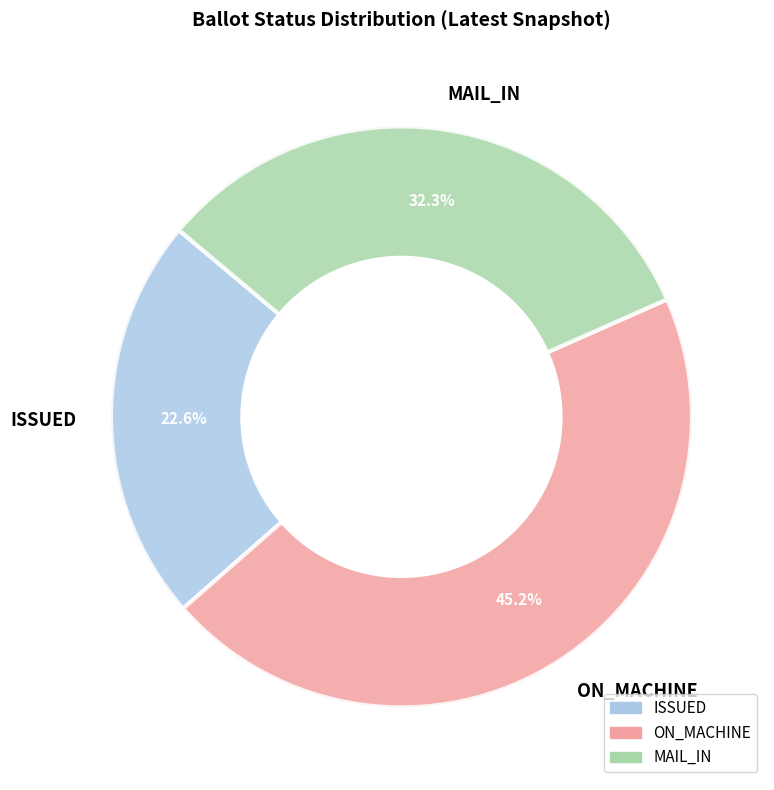

Which category has the biggest portion of the pie?

ON_MACHINE